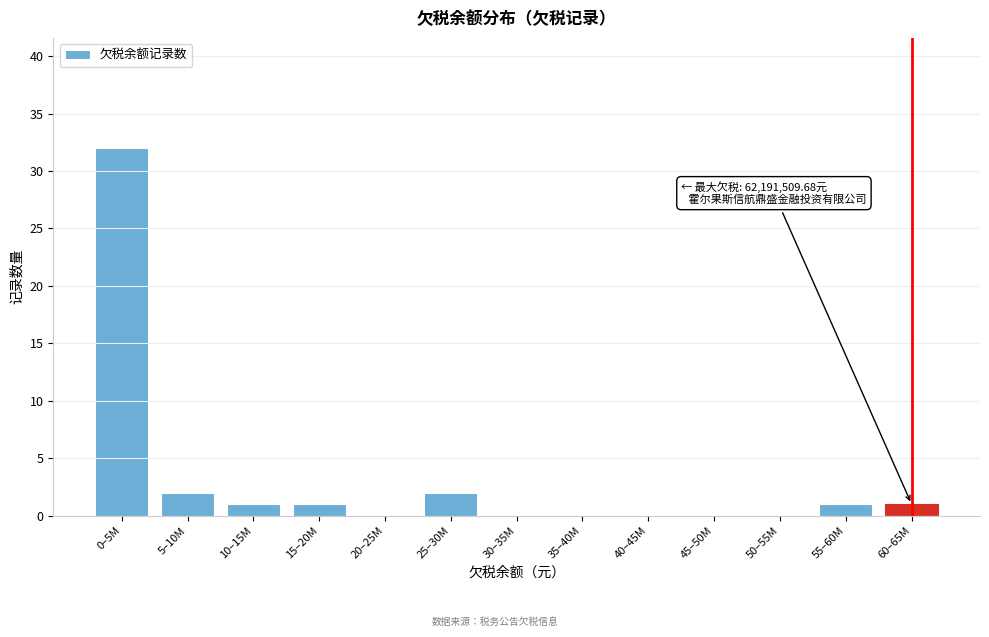

Reading left to right, list all the values displayed in this chart.

0–5M=32	5–10M=2	10–15M=1	15–20M=1	20–25M=0	25–30M=2	30–35M=0	35–40M=0	40–45M=0	45–50M=0	50–55M=0	55–60M=1	60–65M=1